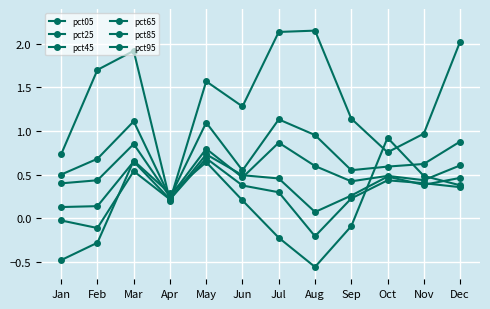

How many lines are shown in the chart?

6